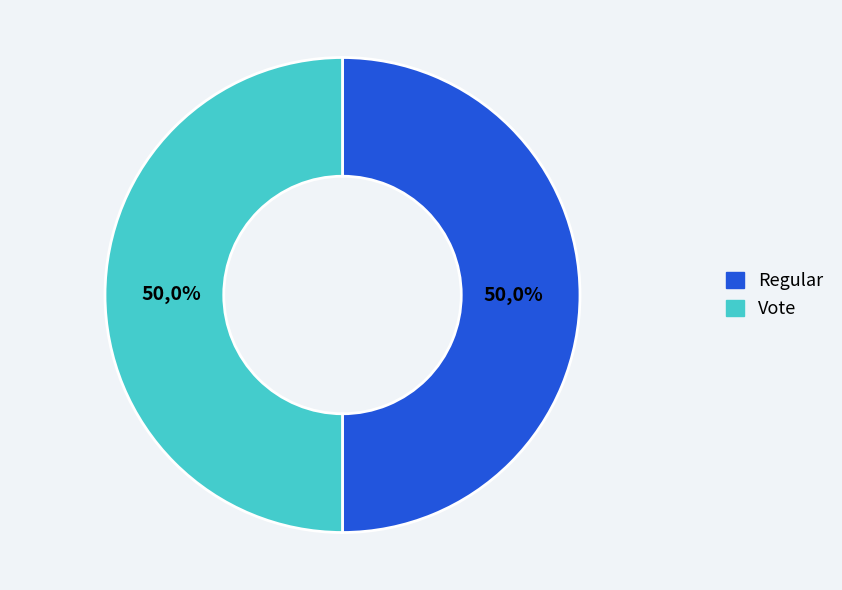

Approximately how many times larger is the value at Regular compared to Vote?

1.0